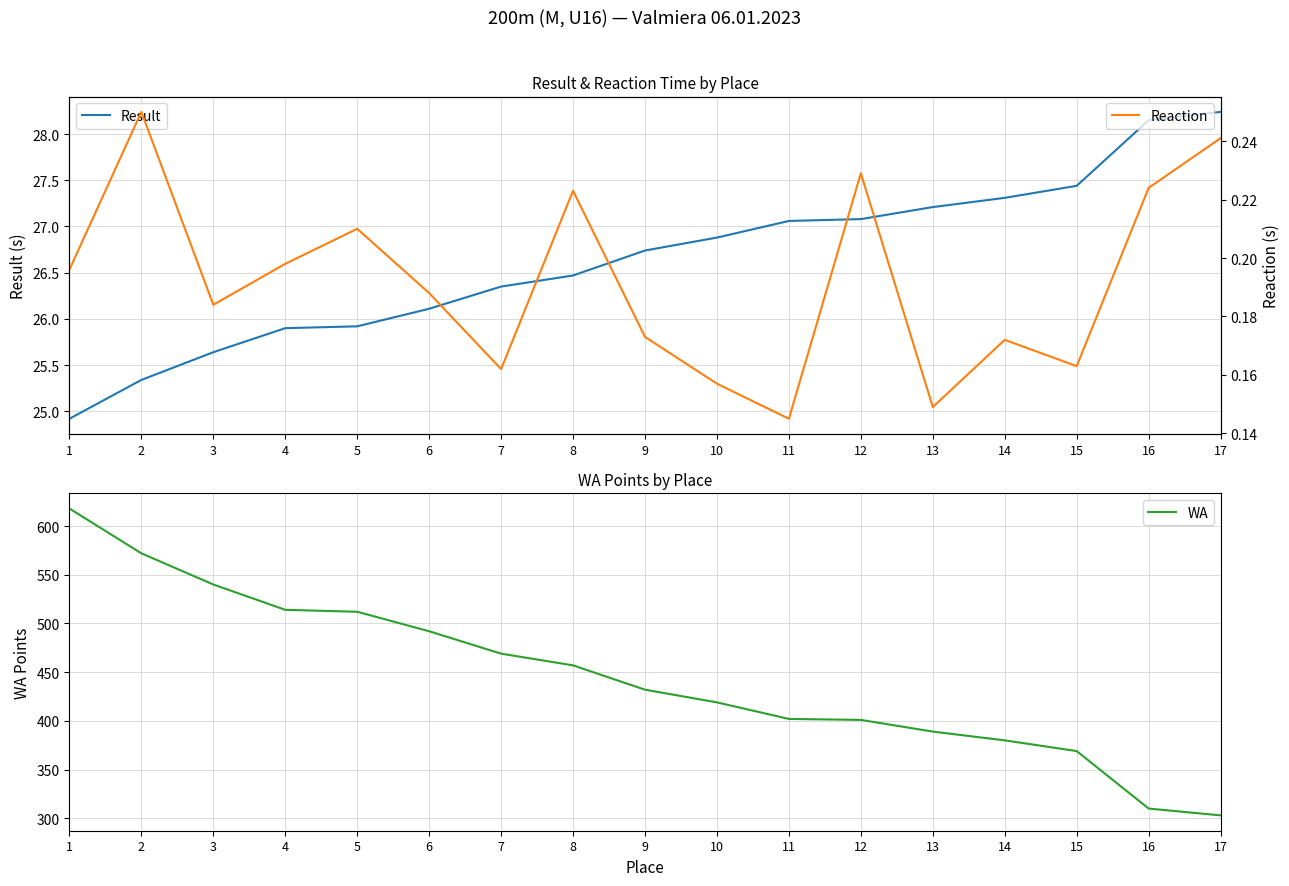

Between 6 and 11, which series saw the biggest shift?

WA